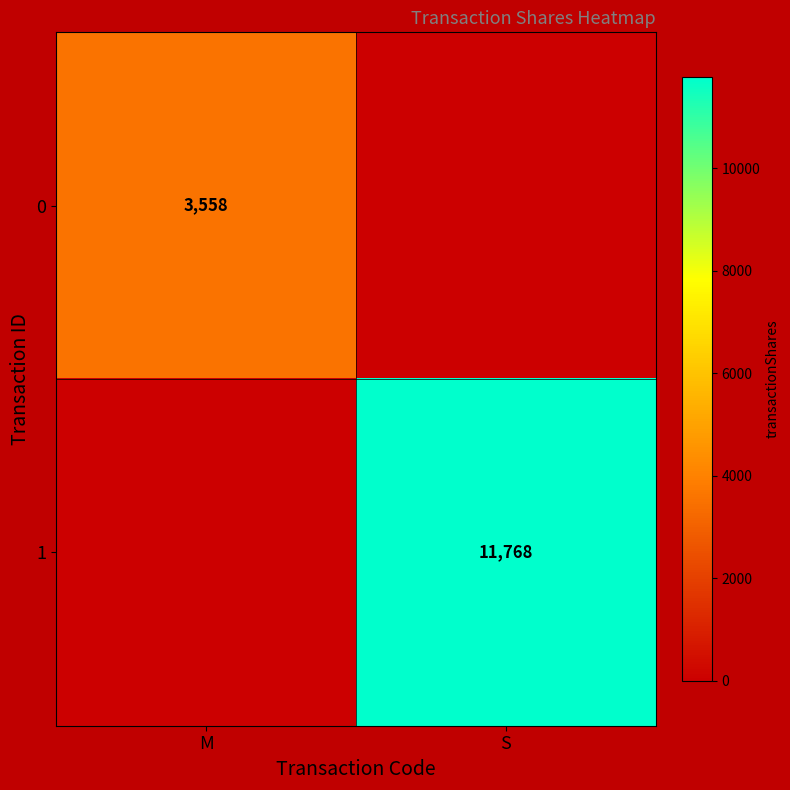

The value of 0 at M is 3558. True or false?

True